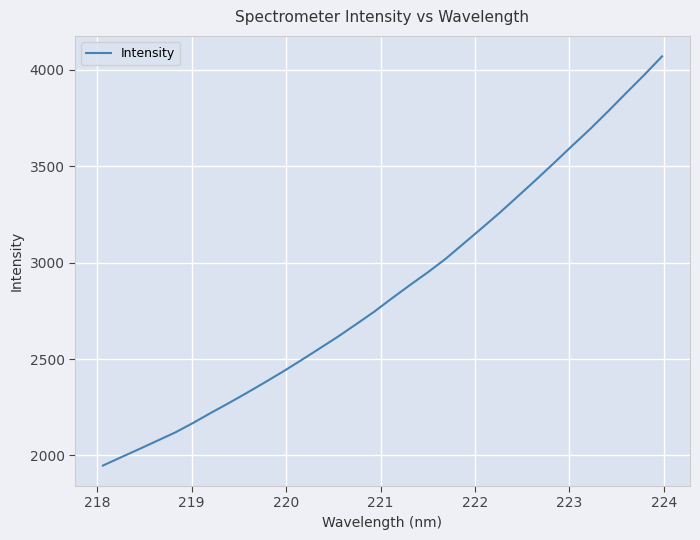

What is the greatest value displayed?

4070.5